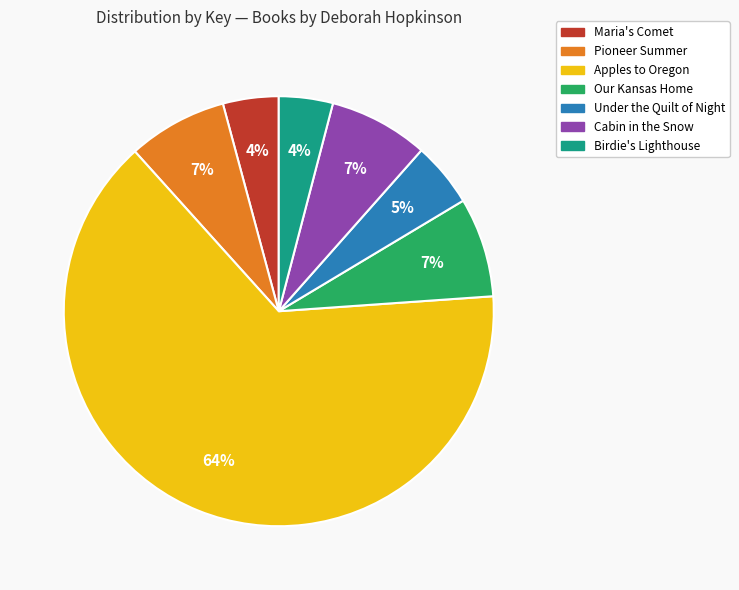

To the nearest percent, what is the average slice percentage?

14%